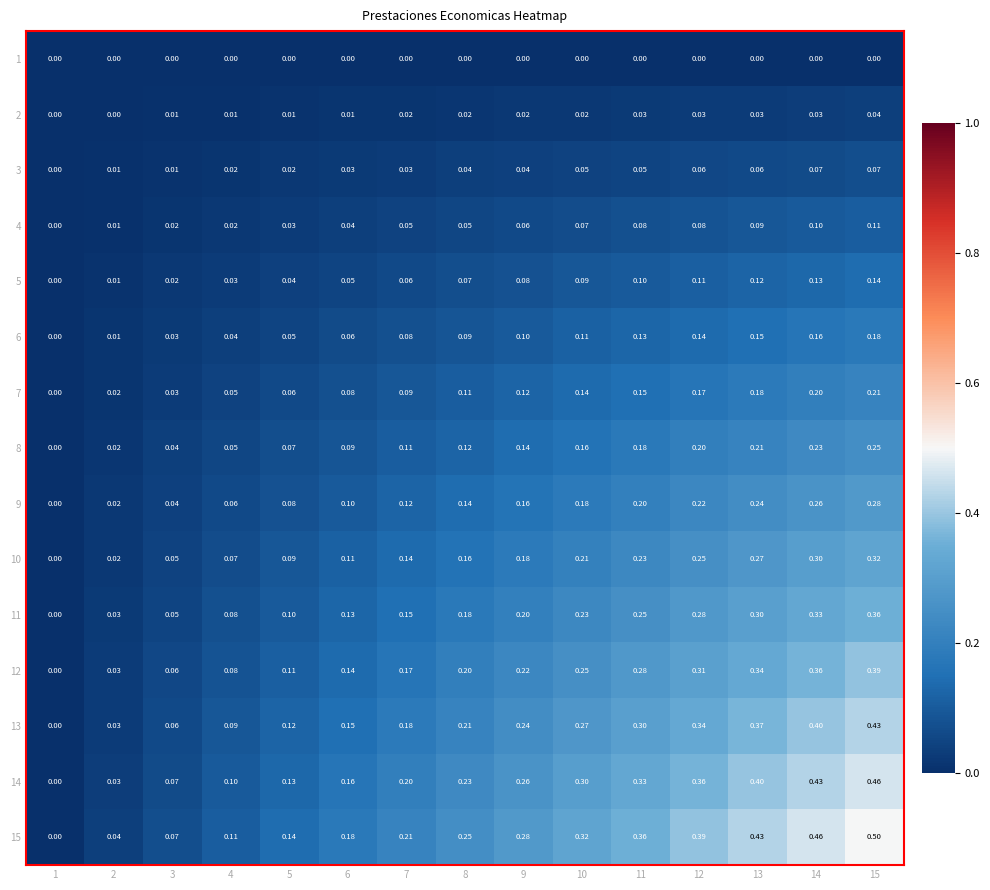

Is the value of 6 at 14 greater than the value of 12 at 1?

Yes